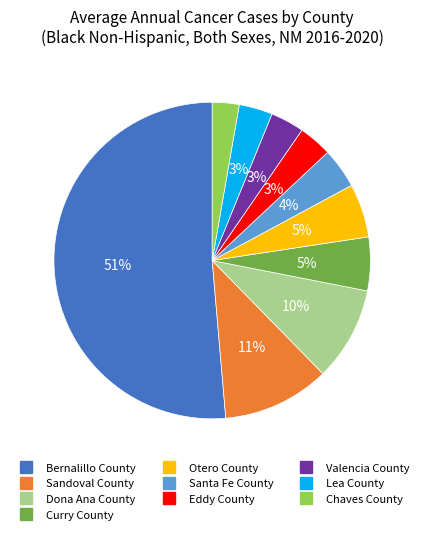

Is it true that Dona Ana County is 10% of the pie?

True